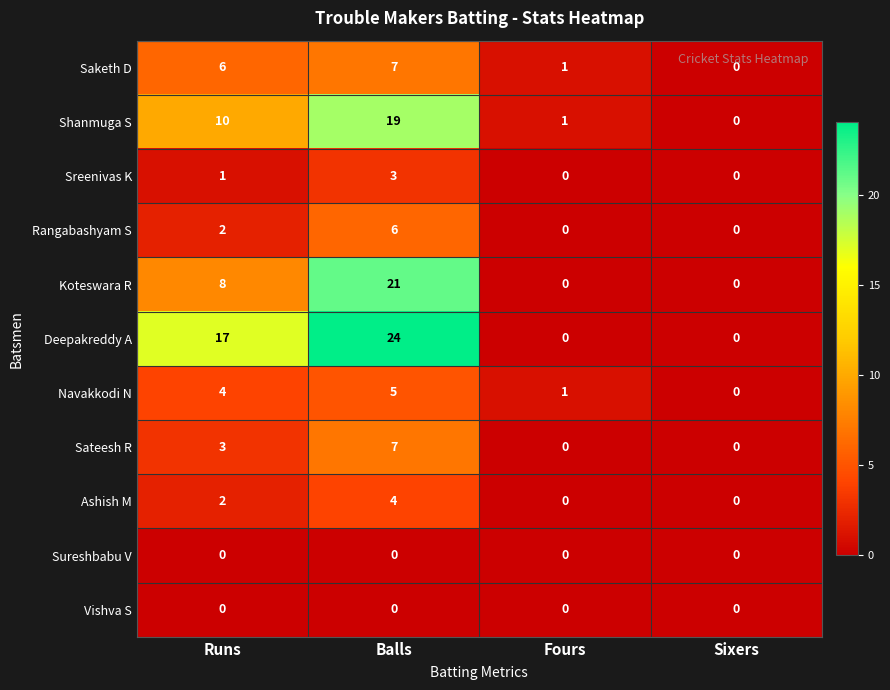

Which series has the largest range (max minus min)?

Deepakreddy A